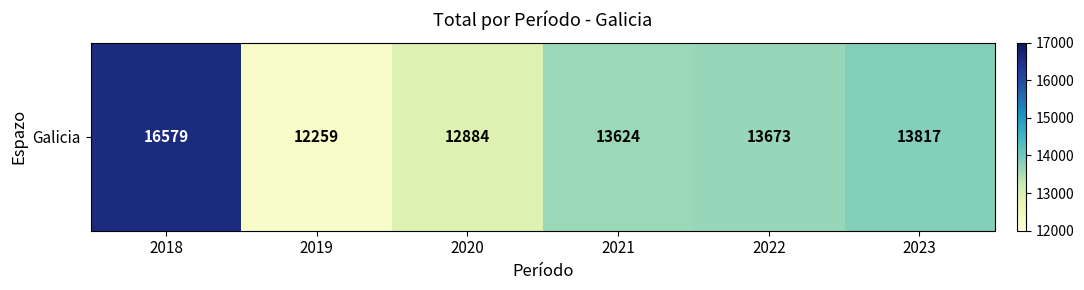

Which category has the lowest value across all series?

2019